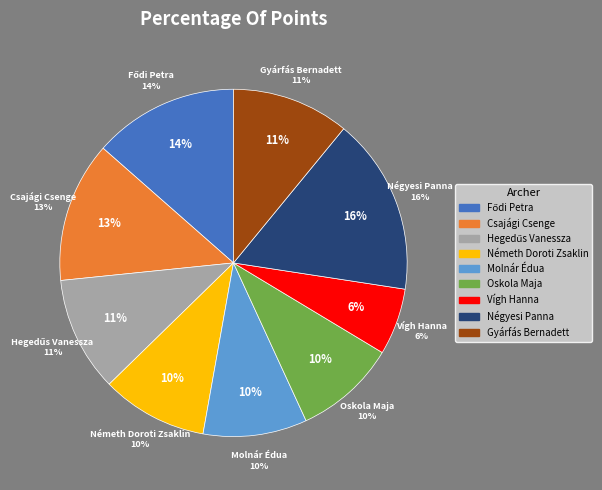

True or false: Csajági Csenge accounts for 23% of the total.

False